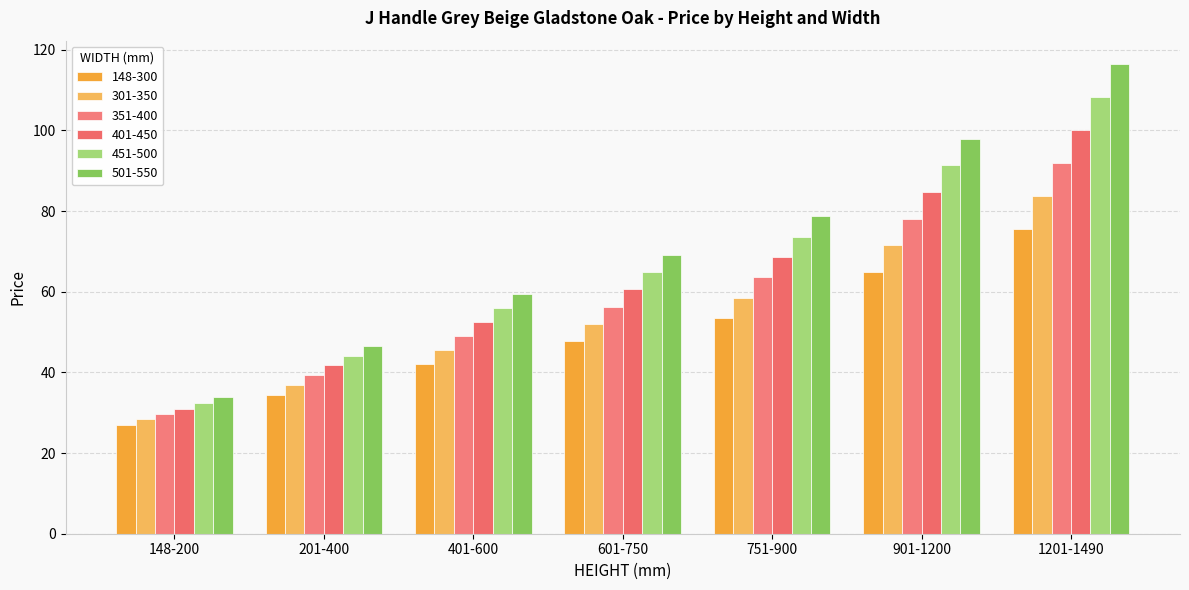

How many bars are there in each group?

6